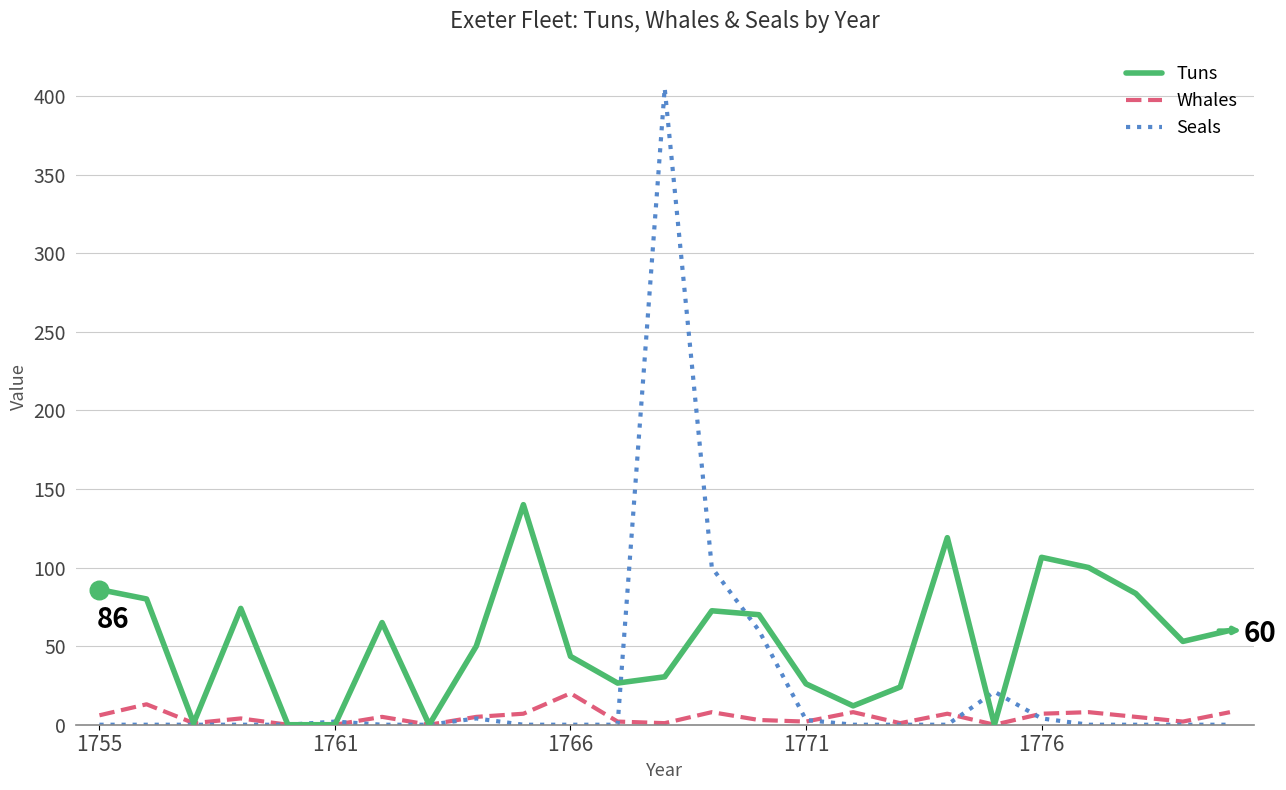

Which series has the largest range (max minus min)?

Seals